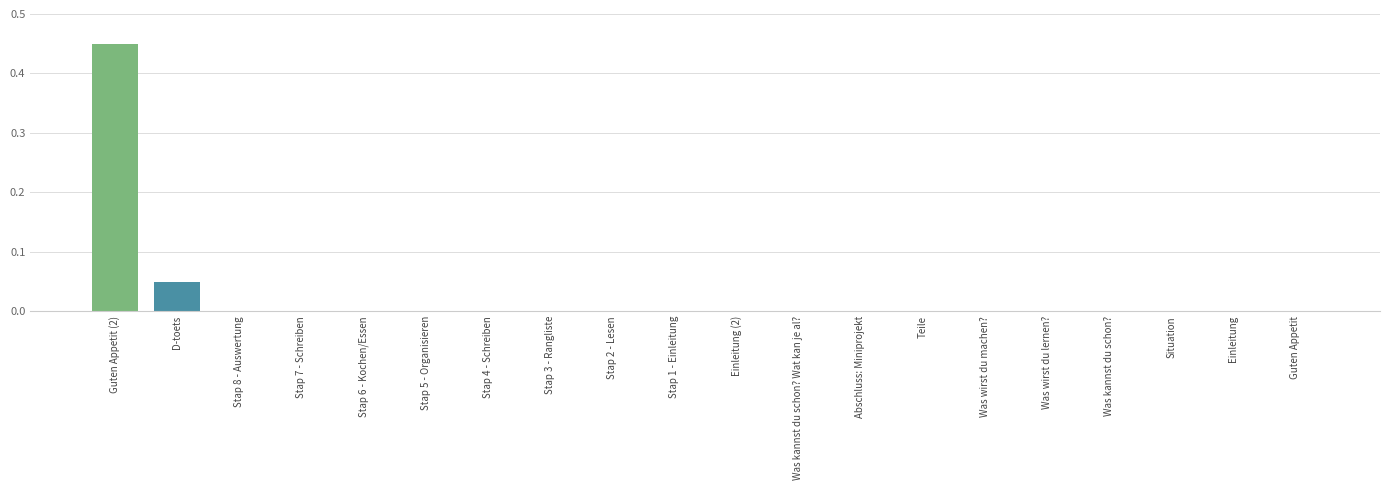

The chart shows a value of 0.0 at Stap 3 - Rangliste. True or false?

True